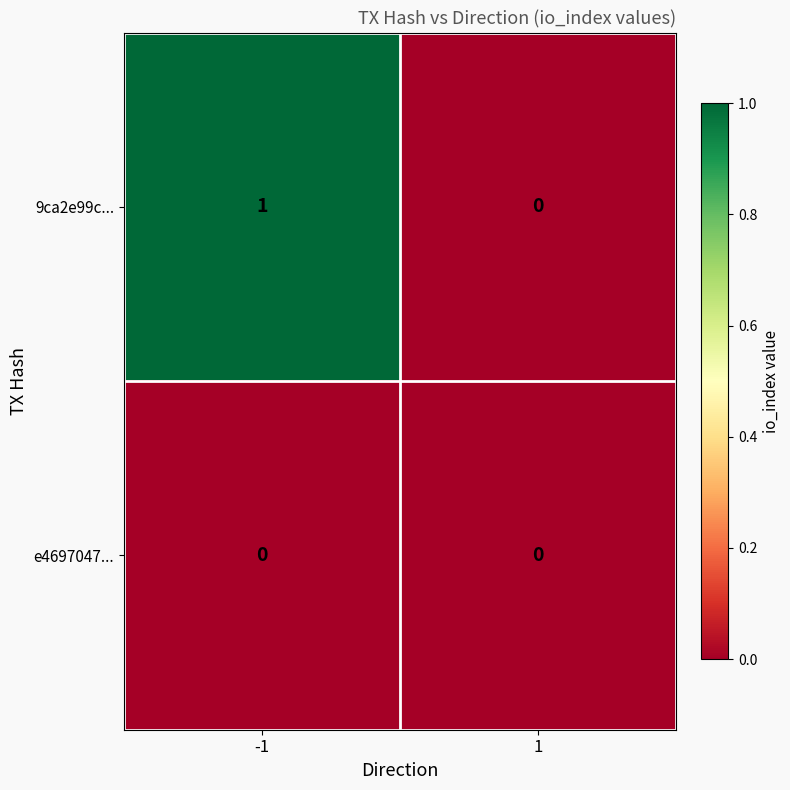

The value of 9ca2e99c... at 1 is 0. True or false?

True